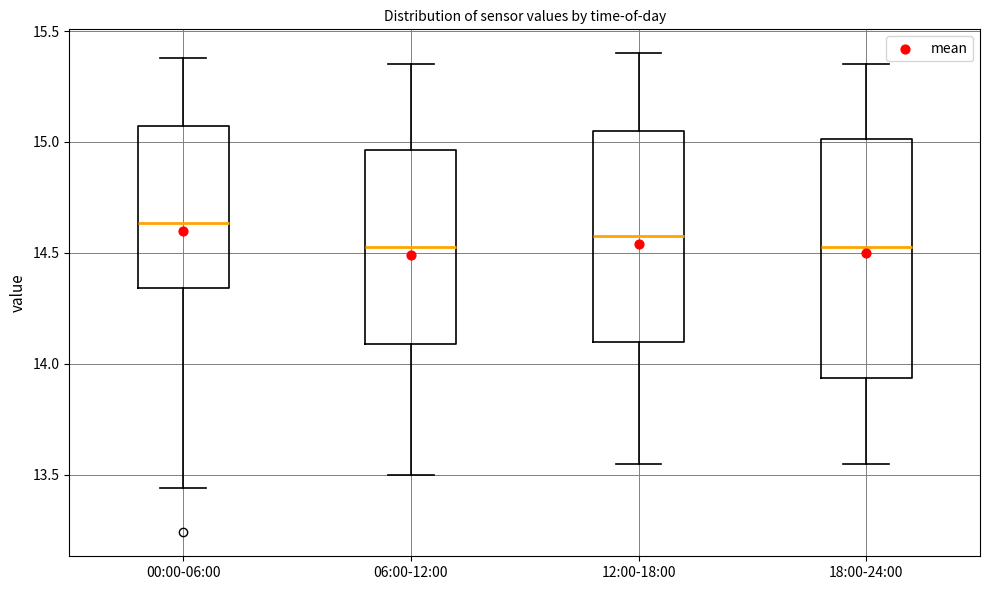

Reading left to right, transcribe this box plot: for each box, give where its median line is, the range the box spans, and where its two whiskers end, as read against the y-axis. The values are not printed on the chart, so give them approximately, as read against the axis.

00:00-06:00: median 14.65, box 14.35 to 15.05, whiskers 13.45 to 15.40
06:00-12:00: median 14.55, box 14.10 to 14.95, whiskers 13.50 to 15.35
12:00-18:00: median 14.60, box 14.10 to 15.05, whiskers 13.55 to 15.40
18:00-24:00: median 14.55, box 13.95 to 15.00, whiskers 13.55 to 15.35